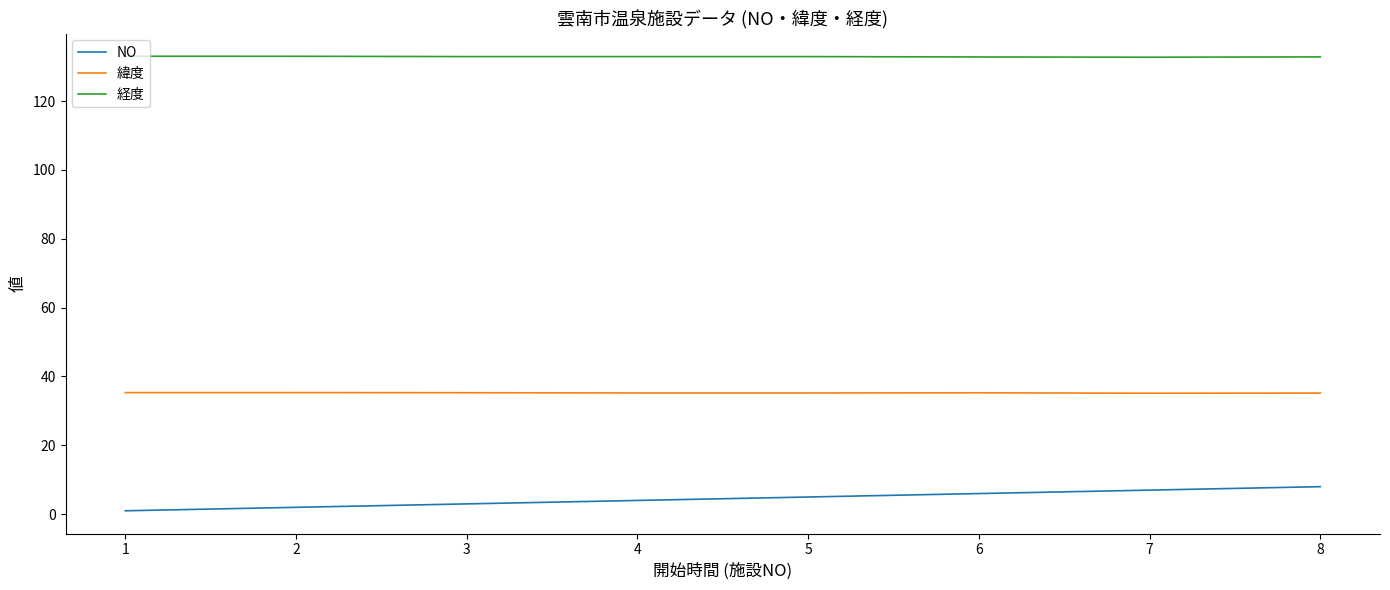

What is the lowest value of the NO series?

1.0